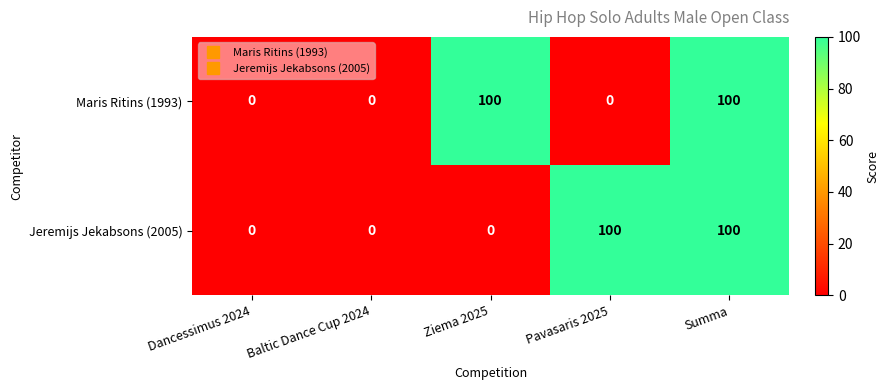

What is the difference between the second highest and second lowest values in the Maris Ritins (1993) series?

100